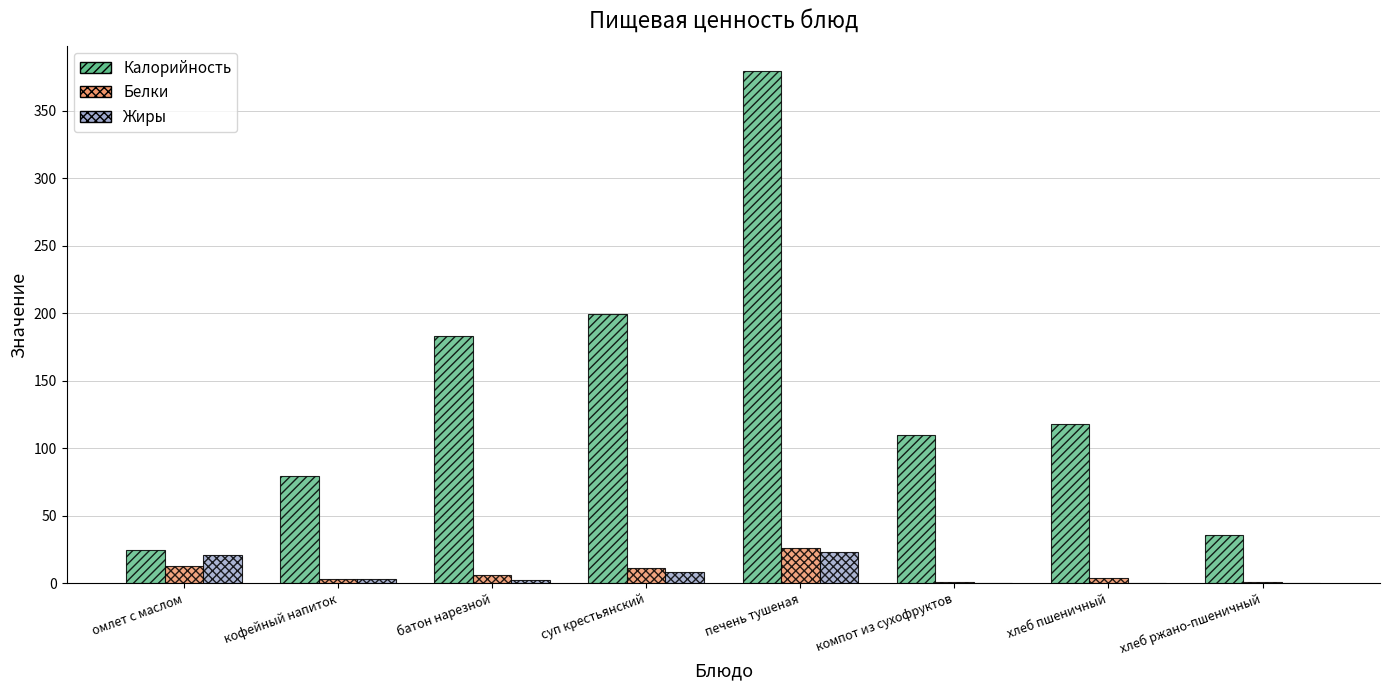

True or false: Калорийность has a value of 19.5 at хлеб ржано-пшеничный.

False